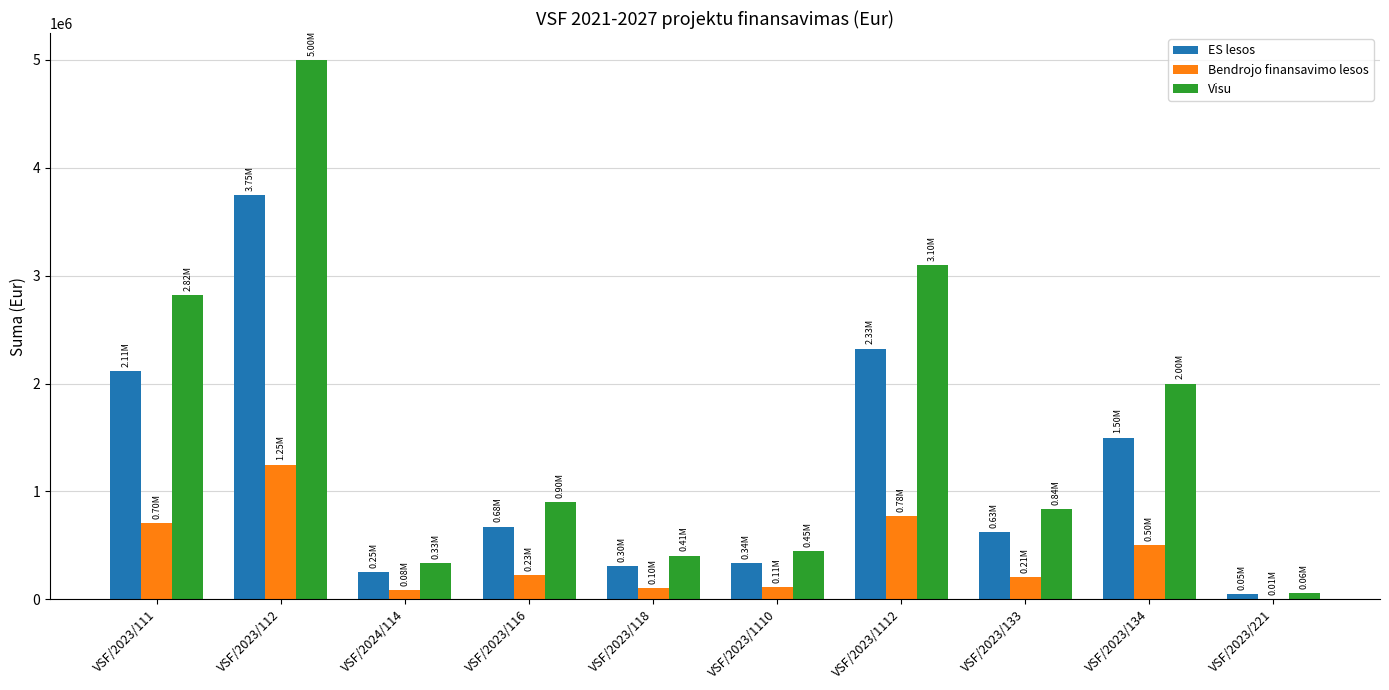

What is the sum of all Visu values?

15900770.1